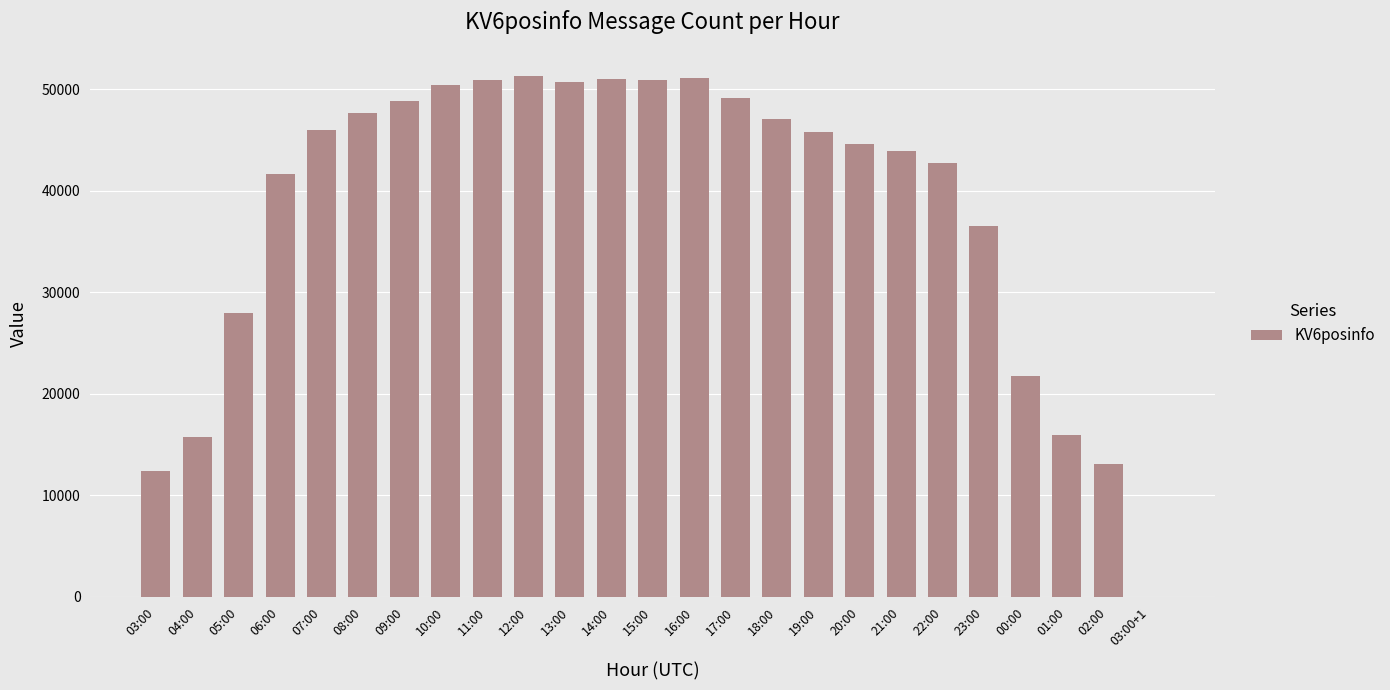

The value at 12:00 is 51316. True or false?

True